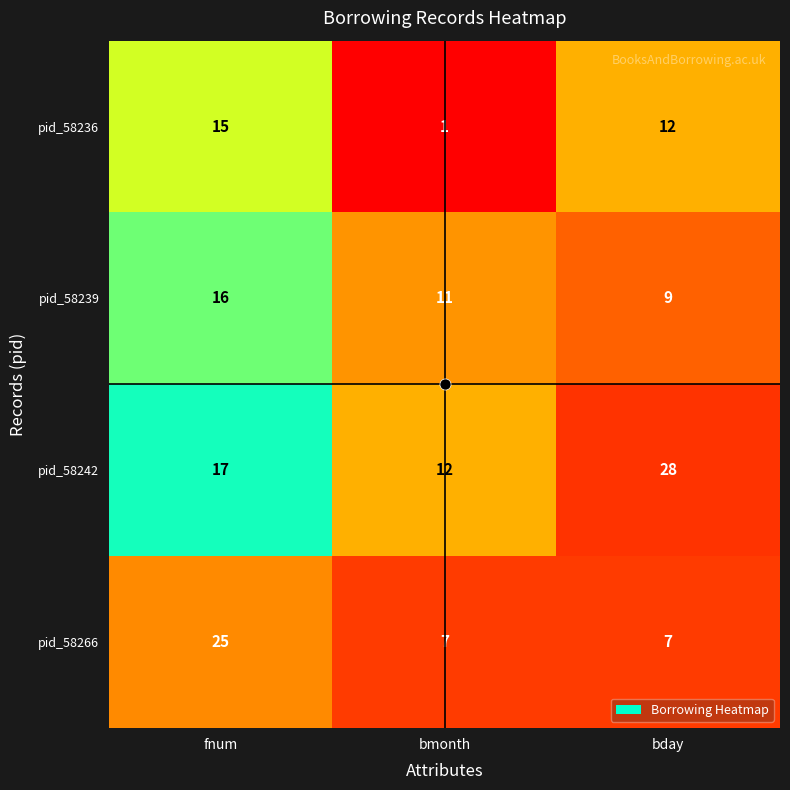

Between fnum and bmonth, which series saw the biggest shift?

pid_58266